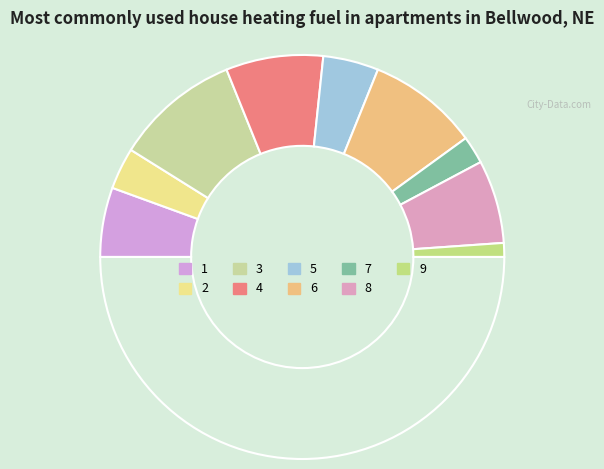

How many segments does this pie chart have?

10